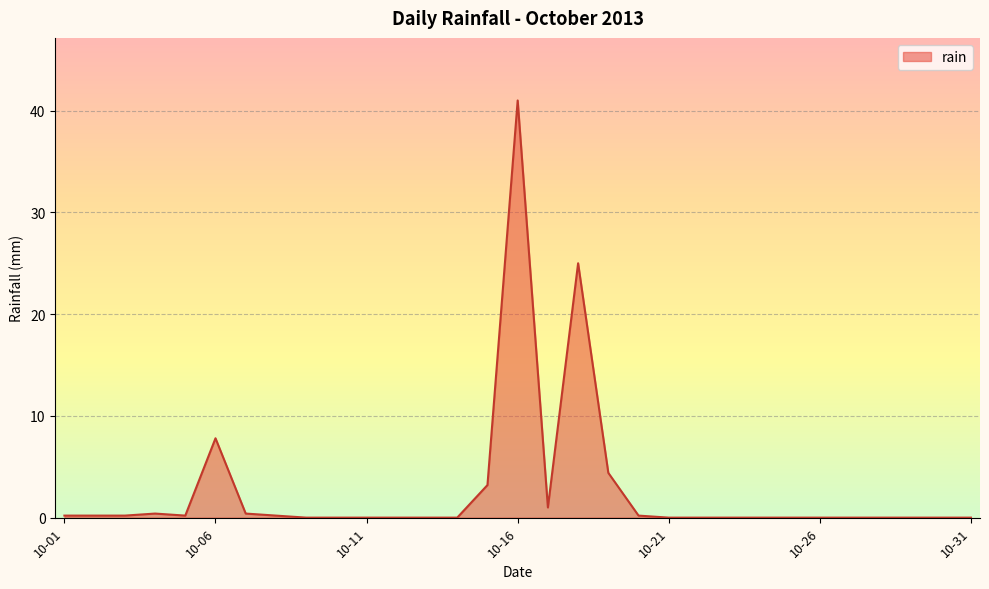

What is the maximum value shown in the chart?

41.0